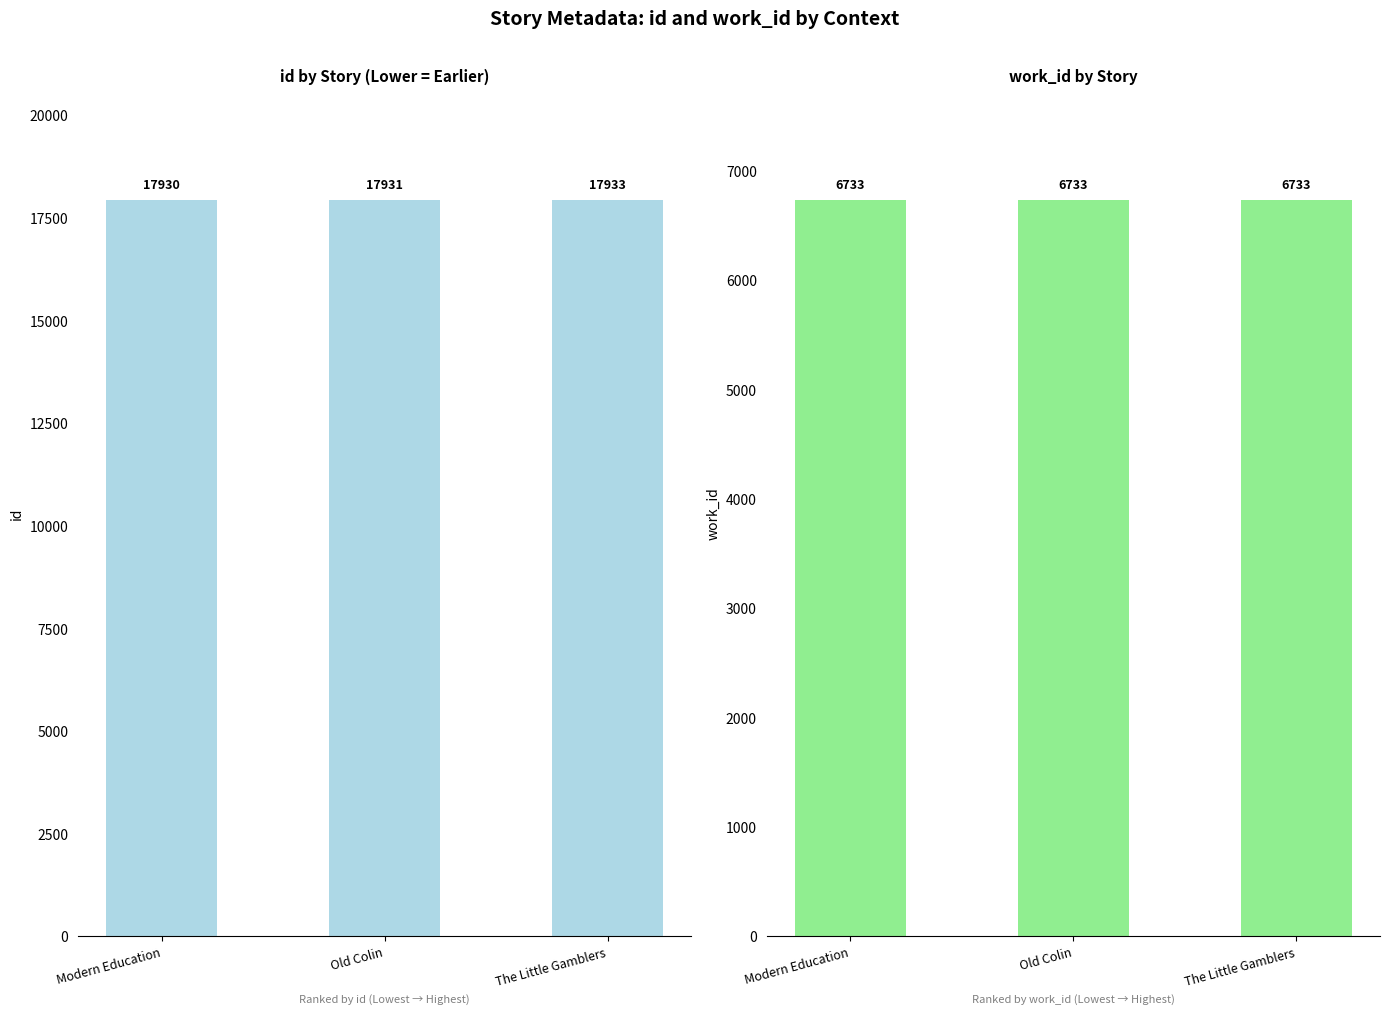

List the series in order of their overall mean, lowest first.

work_id, id